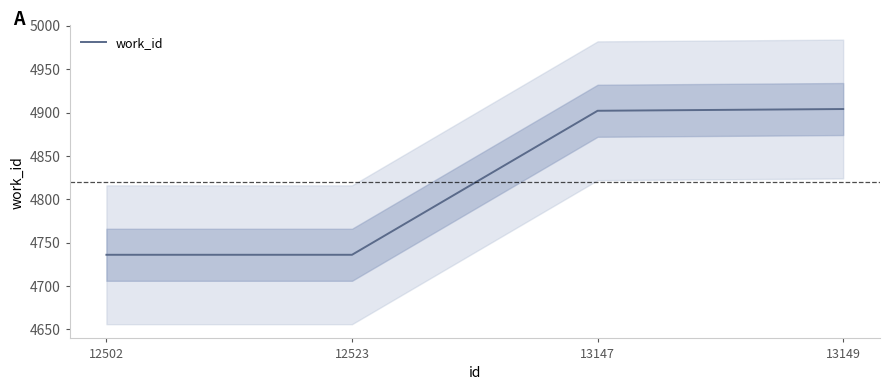

At which category does the chart reach its minimum across all series?

12502